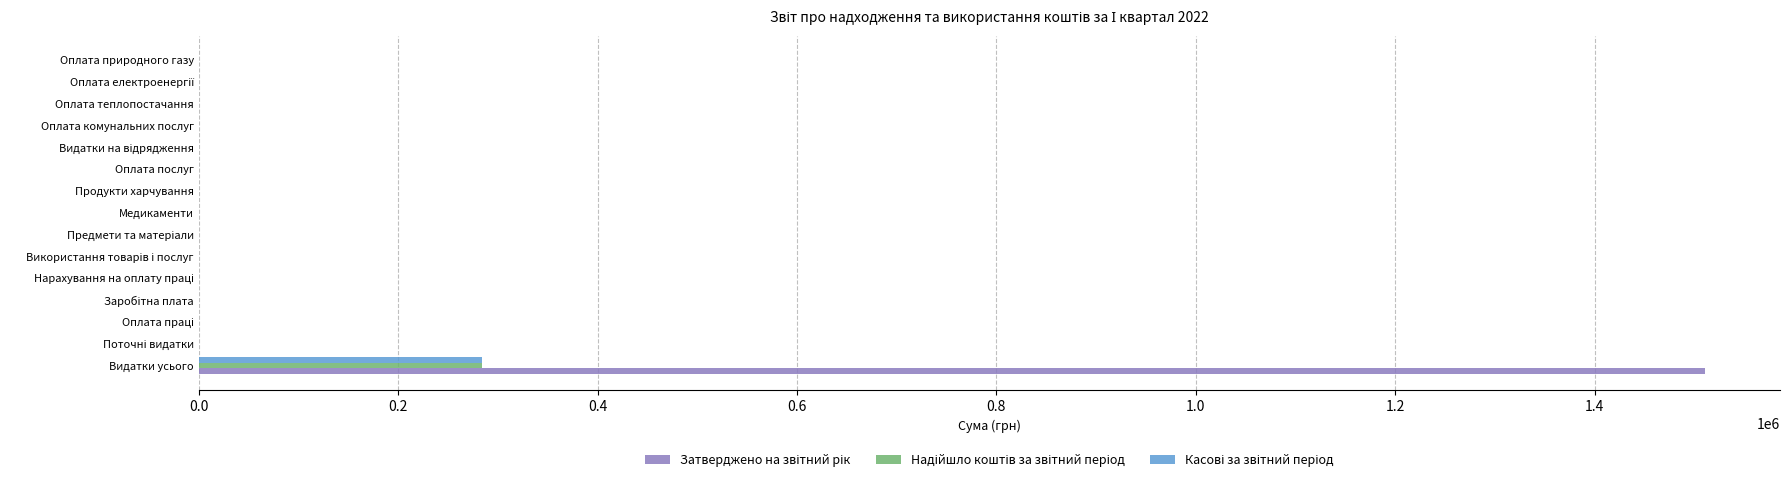

At which category is the sum across all series the highest?

Видатки усього